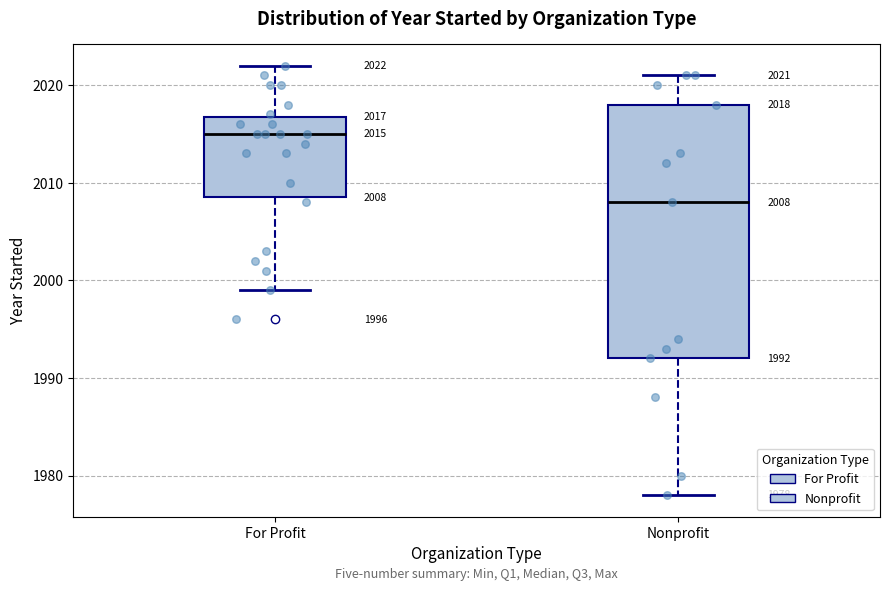

Which box has the lowest median line?

Nonprofit